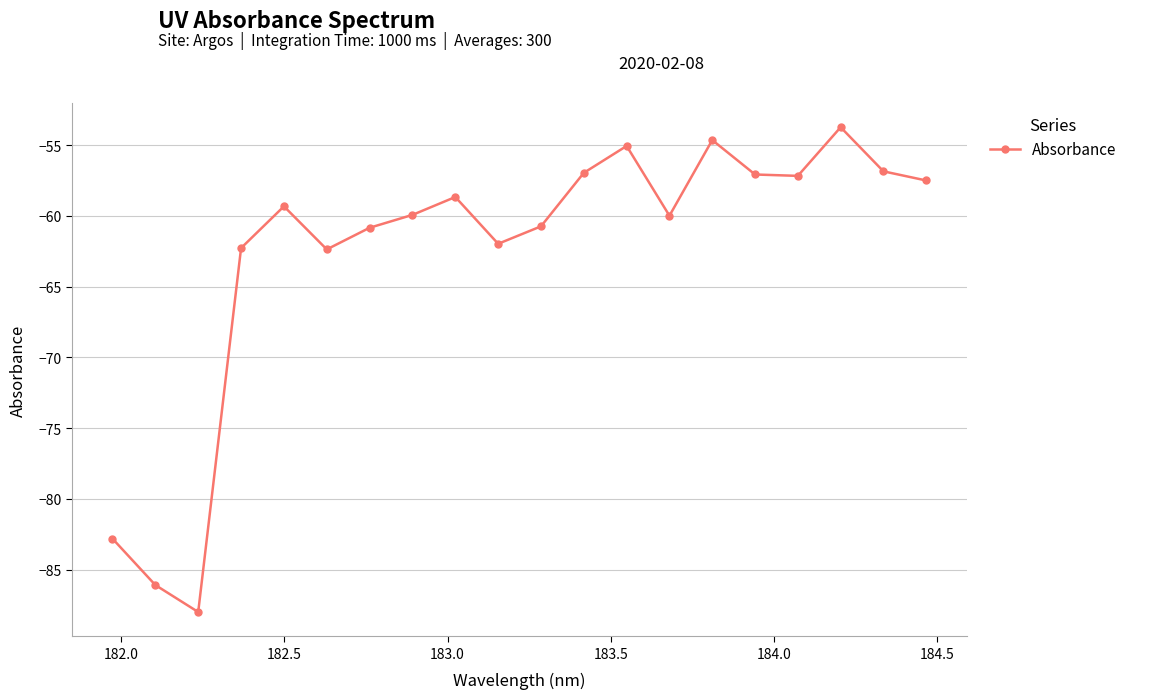

What is the smallest value displayed?

-88.0